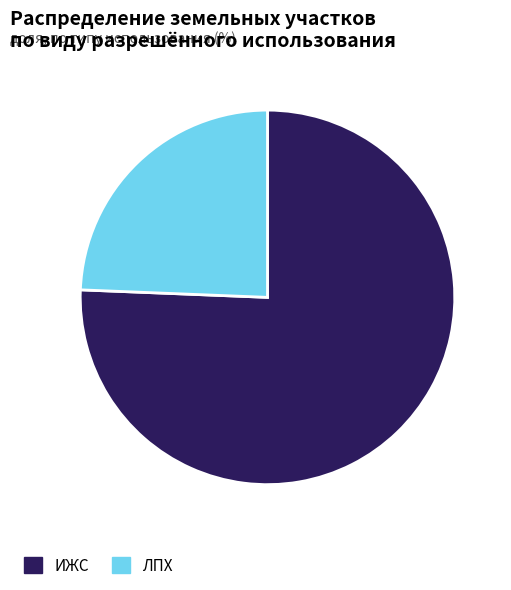

Do ЛПХ and ИЖС together represent more than half of the pie?

Yes